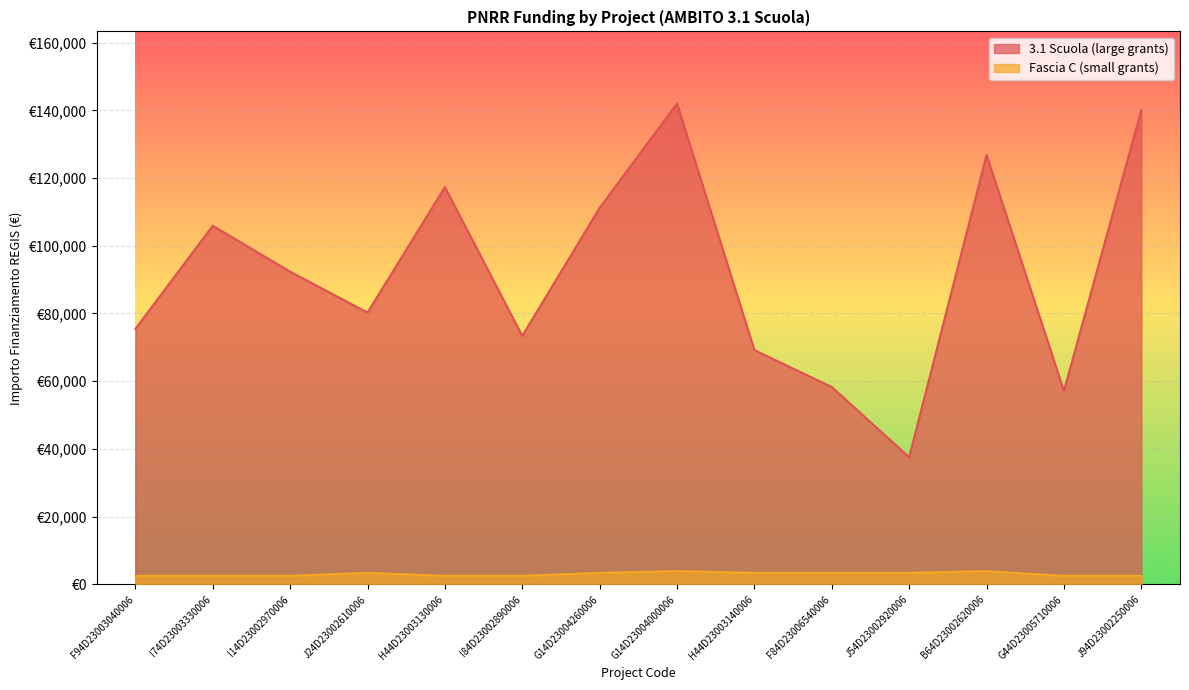

Reading left to right, extract all data points from this chart.

3.1 Scuola: F94D23003040006=75442.6	I74D23003330006=105915.0	I14D23002970006=92341.9	J24D23002610006=80270.1	H44D23003130006=117311.1	I84D23002890006=73375.7	G14D23004260006=111198.7	G14D23004000006=142004.3	H44D23003140006=69180.1	F84D23006540006=58273.5	J54D23002920006=37577.6	B64D23002620006=126823.9	G44D23005710006=57143.9	J94D23002250006=140087.5
Fascia C (small grants): F94D23003040006=2498.0	I74D23003330006=2498.0	I14D23002970006=2498.0	J24D23002610006=3413.0	H44D23003130006=2498.0	I84D23002890006=2498.0	G14D23004260006=3413.0	G14D23004000006=3903.0	H44D23003140006=3413.0	F84D23006540006=3413.0	J54D23002920006=3413.0	B64D23002620006=3903.0	G44D23005710006=2498.0	J94D23002250006=2498.0